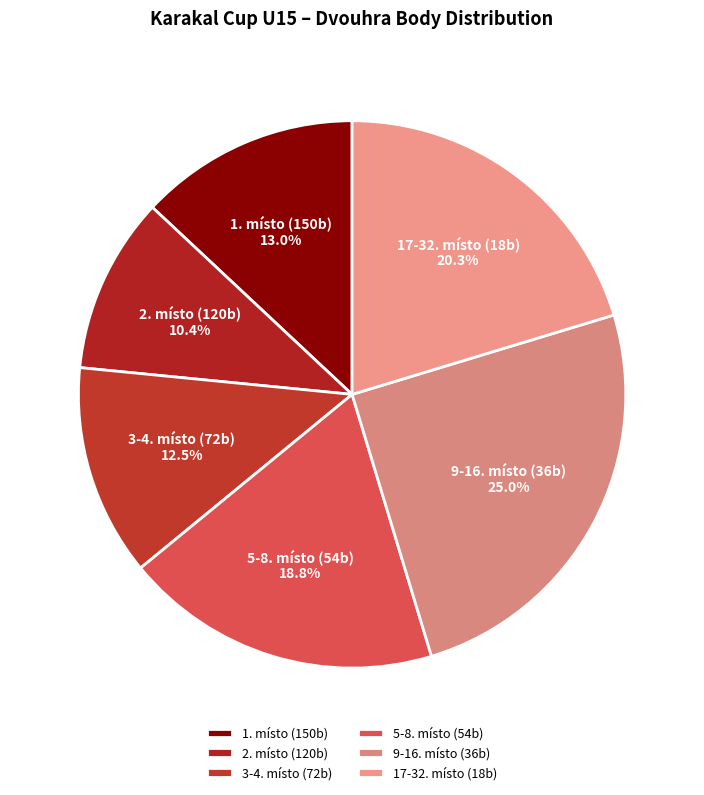

Count the number of slices in the pie.

6